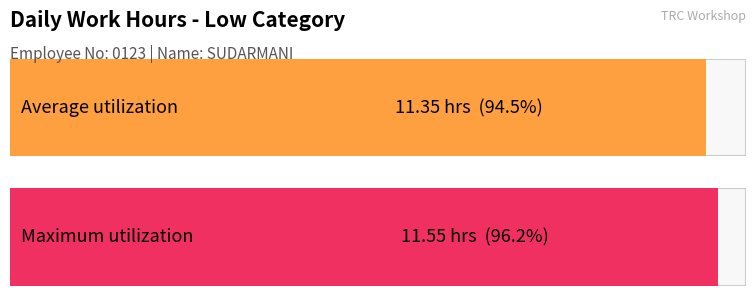

The chart shows a value of 2.5 at 3. True or false?

False